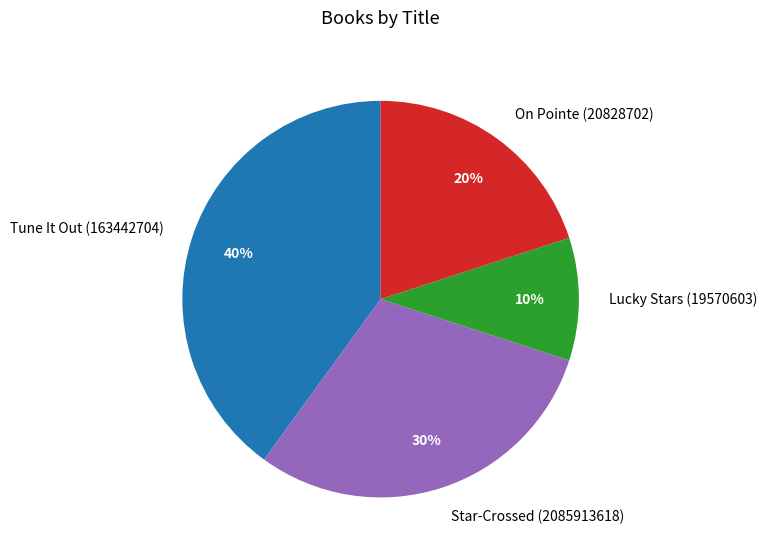

To the nearest percent, what is the combined percentage of Star-Crossed (2085913618) and Lucky Stars (19570603)?

40%